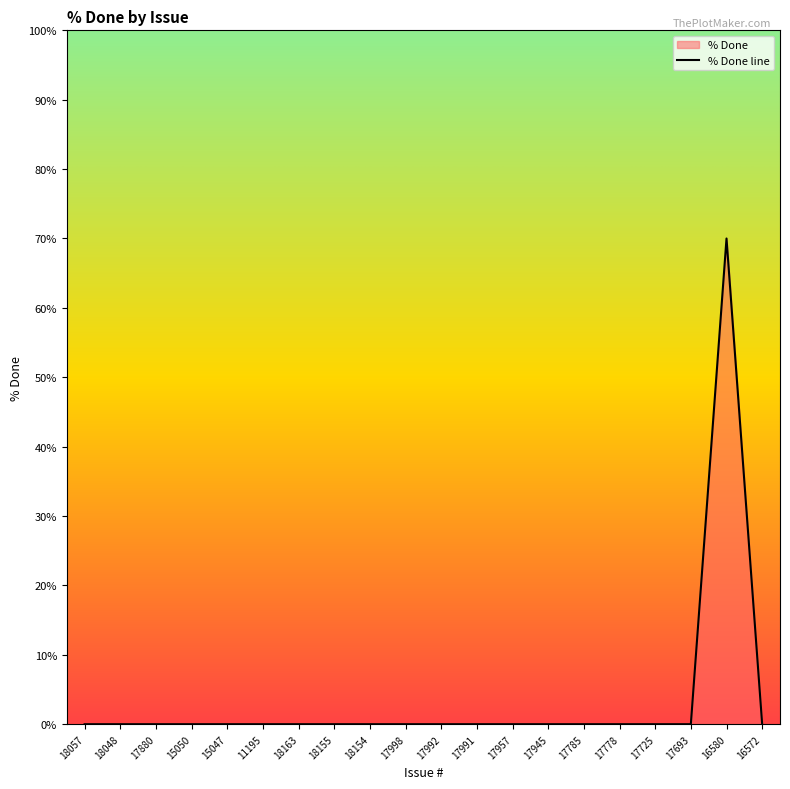

The value at 18057 is -48. True or false?

False